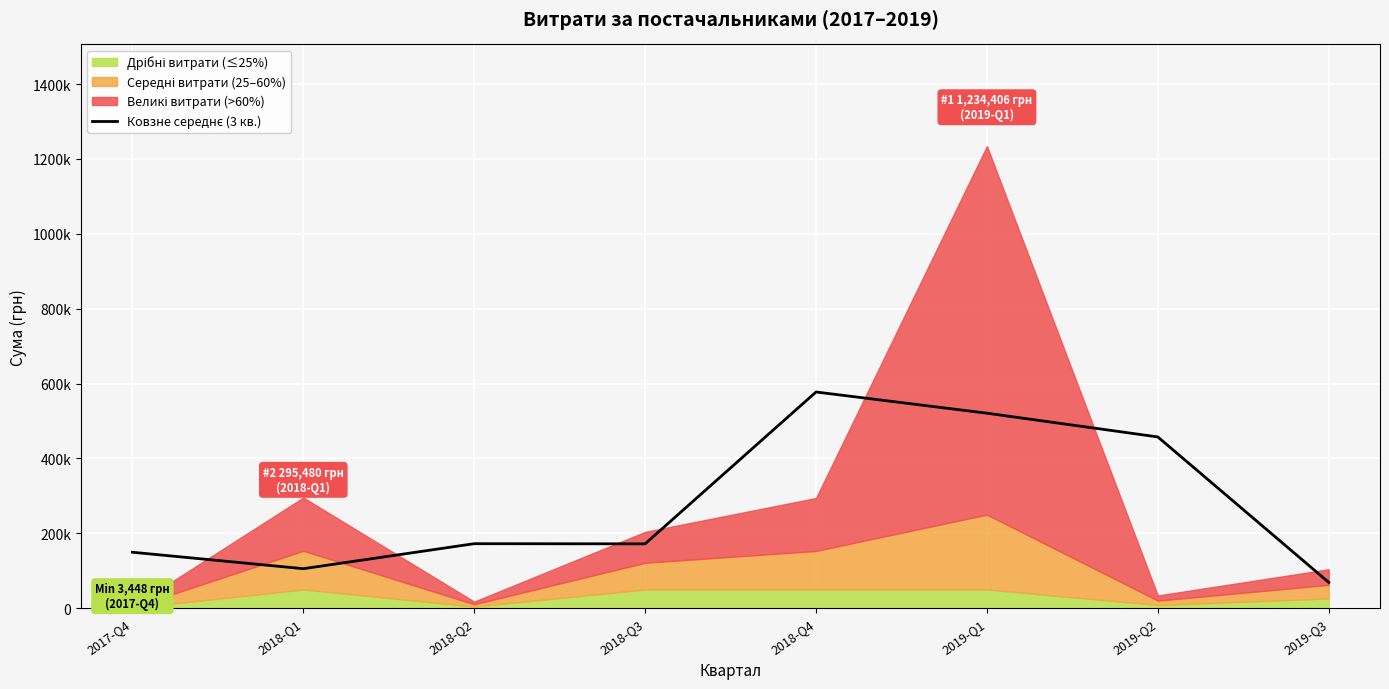

Where is the data nearest to the value 323231?

2019-Q2